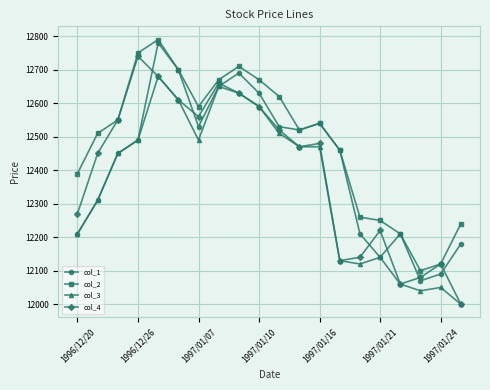

Which series has the largest total across all categories?

col_2